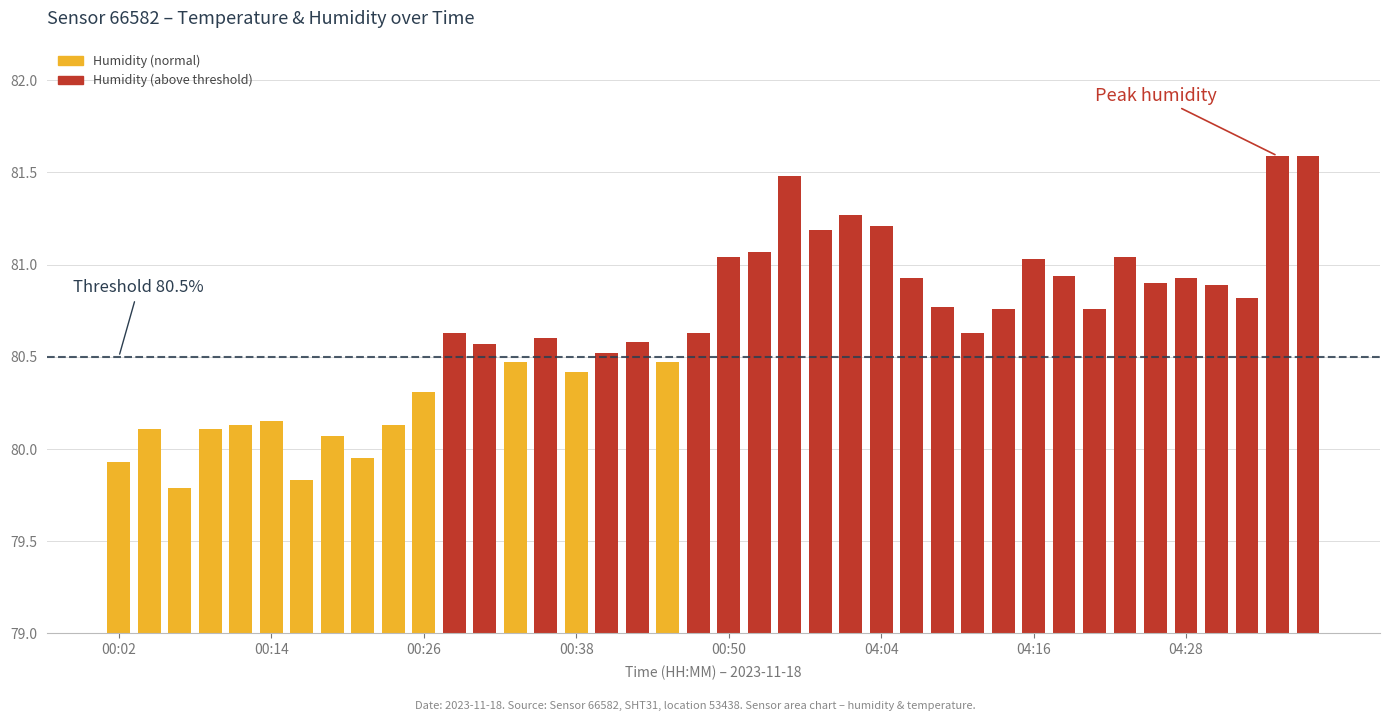

What is the value of the 3rd bar from the left?

79.8